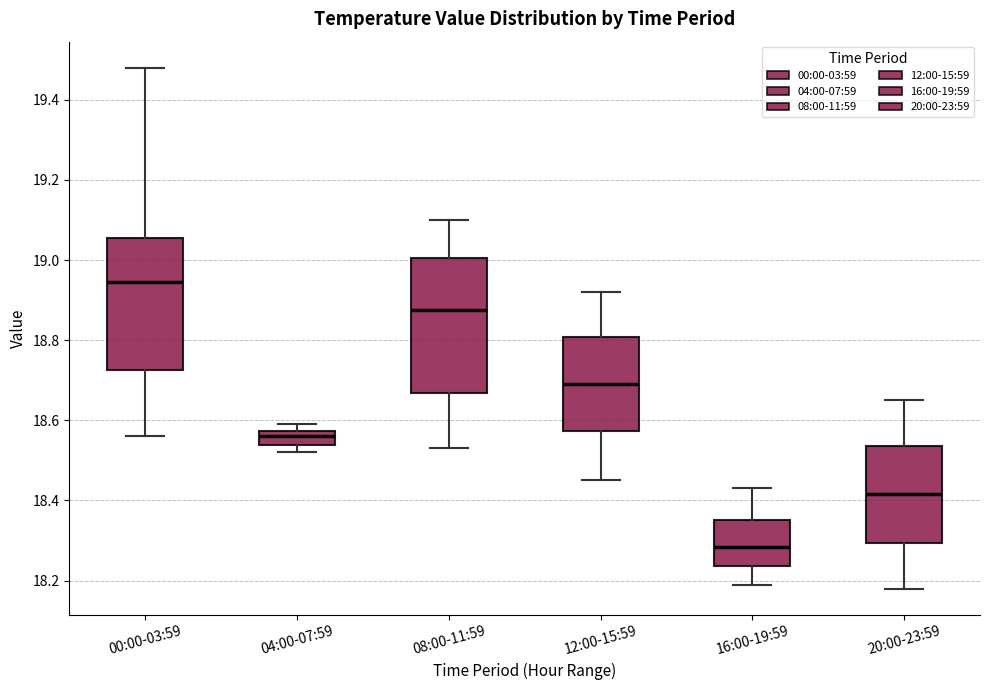

Reading left to right, transcribe this box plot: for each box, give where its median line is, the range the box spans, and where its two whiskers end, as read against the y-axis. The values are not printed on the chart, so give them approximately, as read against the axis.

00:00-03:59: median 18.94, box 18.72 to 19.06, whiskers 18.56 to 19.48
04:00-07:59: median 18.56, box 18.54 to 18.58, whiskers 18.52 to 18.60
08:00-11:59: median 18.88, box 18.66 to 19.00, whiskers 18.54 to 19.10
12:00-15:59: median 18.70, box 18.58 to 18.80, whiskers 18.46 to 18.92
16:00-19:59: median 18.28, box 18.24 to 18.36, whiskers 18.20 to 18.44
20:00-23:59: median 18.42, box 18.30 to 18.54, whiskers 18.18 to 18.66